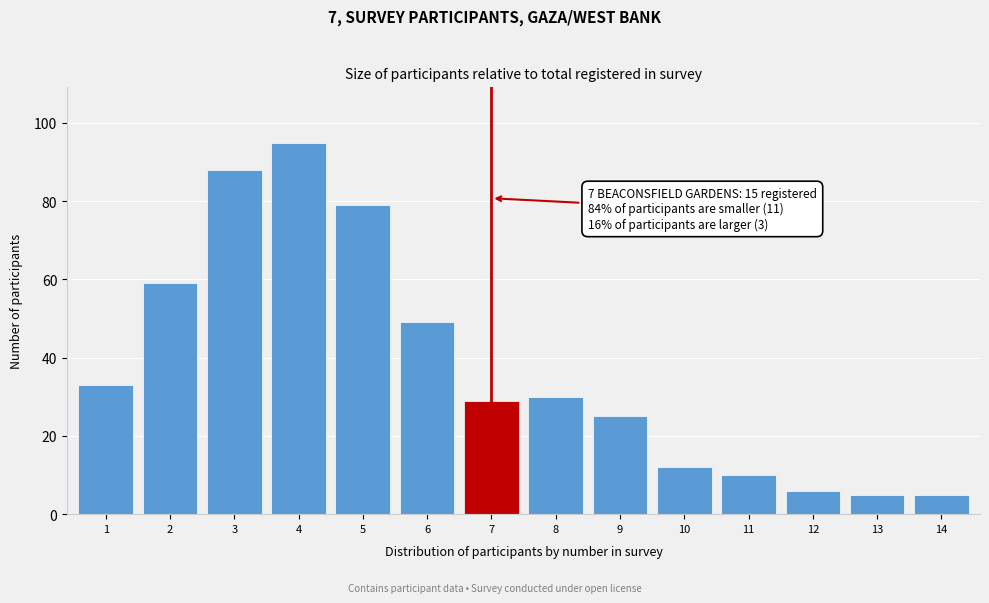

Reading left to right, extract all data points from this chart.

1=33	2=59	3=88	4=95	5=79	6=49	7=29	8=30	9=25	10=12	11=10	12=6	13=5	14=5